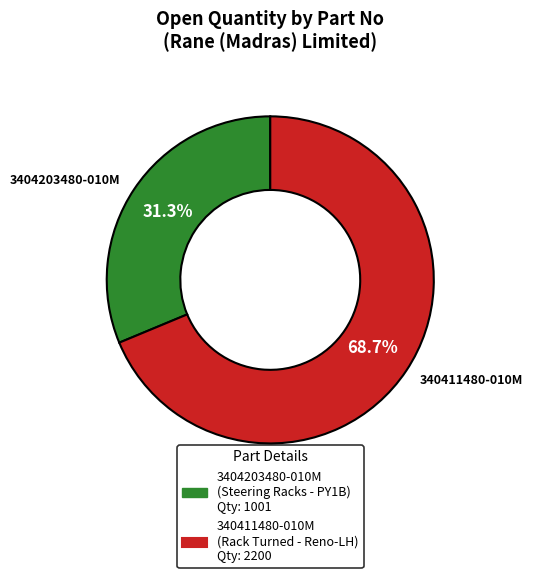

To the nearest percent, what is the combined percentage of 3404203480-010M and 340411480-010M?

100%